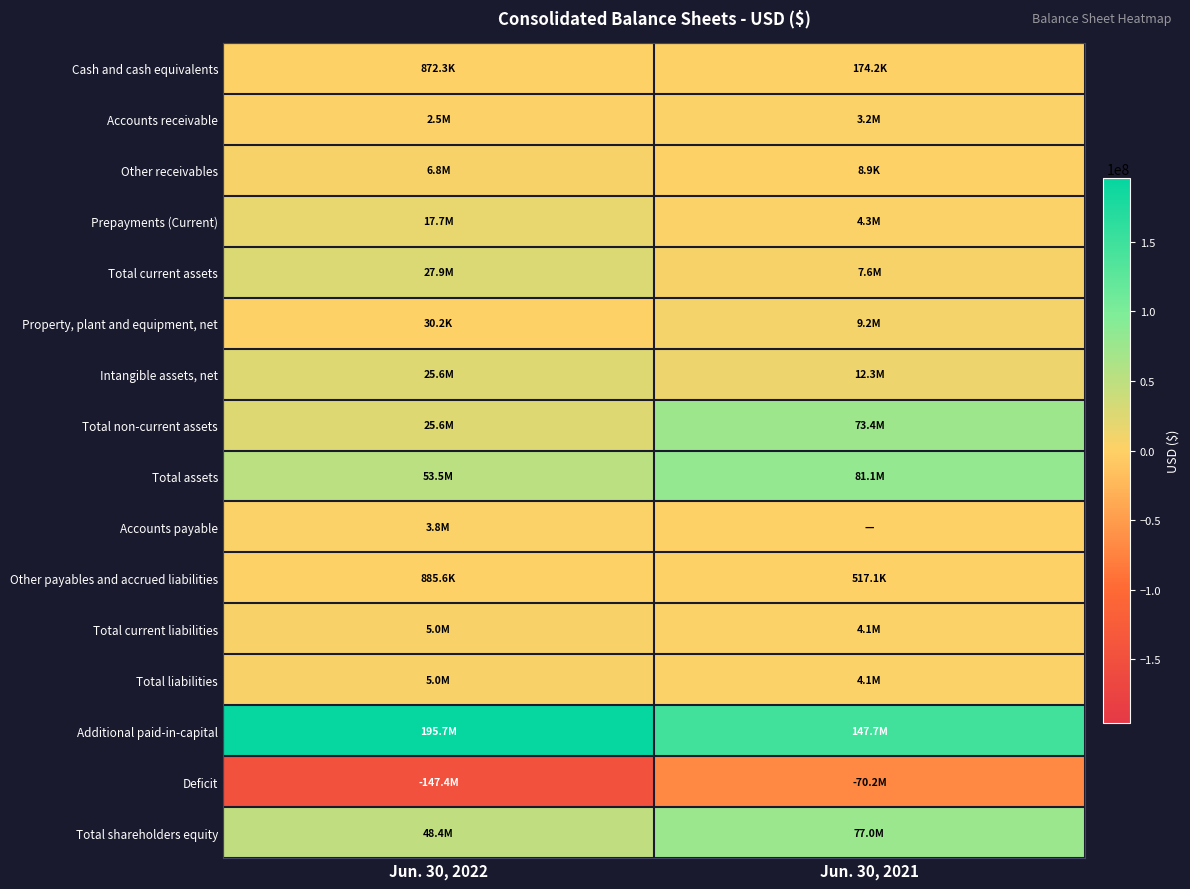

What is the spread (max minus min) of values at Jun. 30, 2022?

343024680